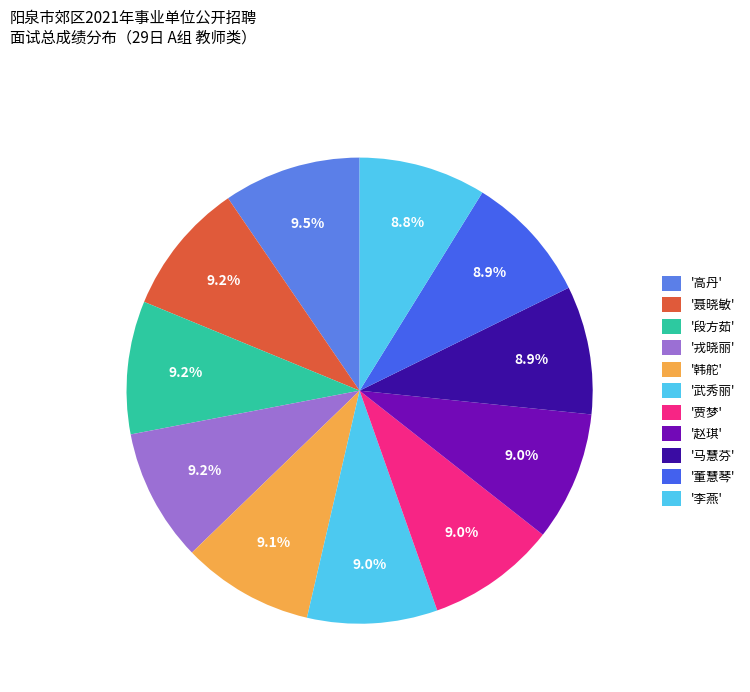

To the nearest percent, what is the average slice percentage?

9%